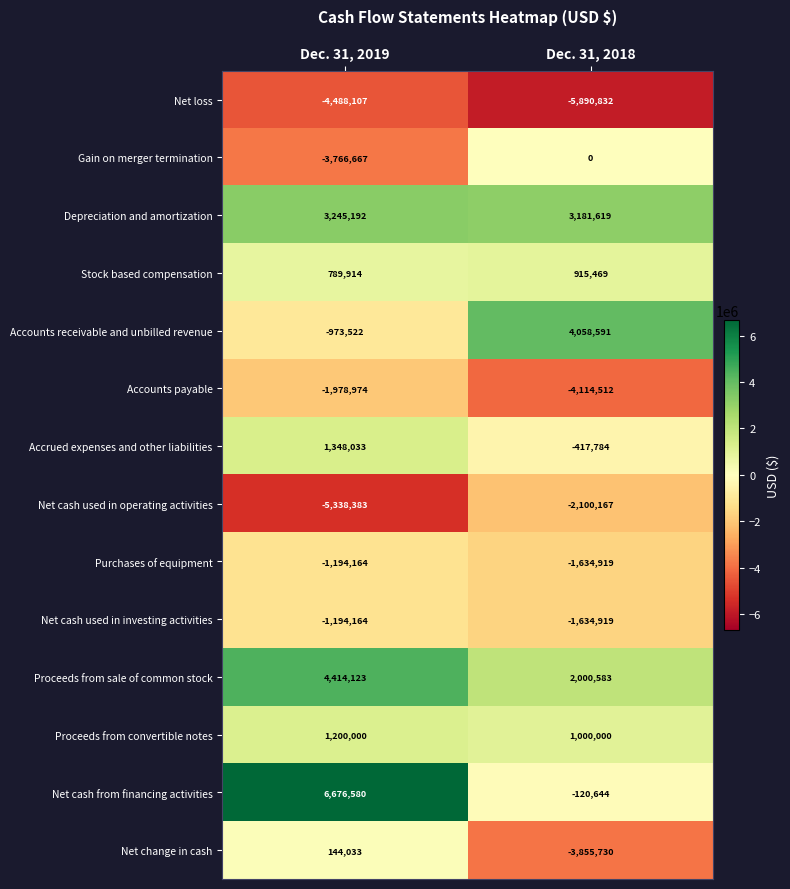

Which label corresponds to the largest value in the chart?

Dec. 31, 2019